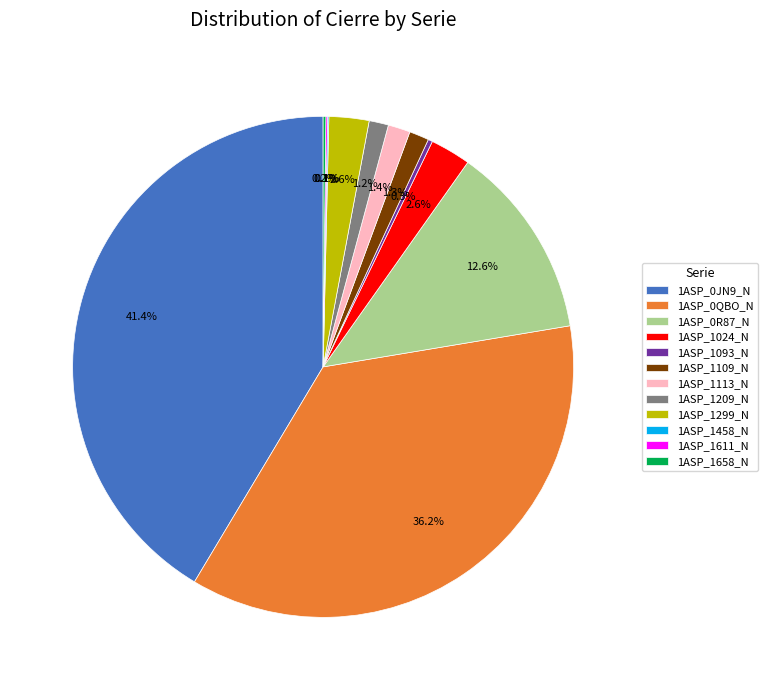

Which category has the biggest portion of the pie?

1ASP_0JN9_N